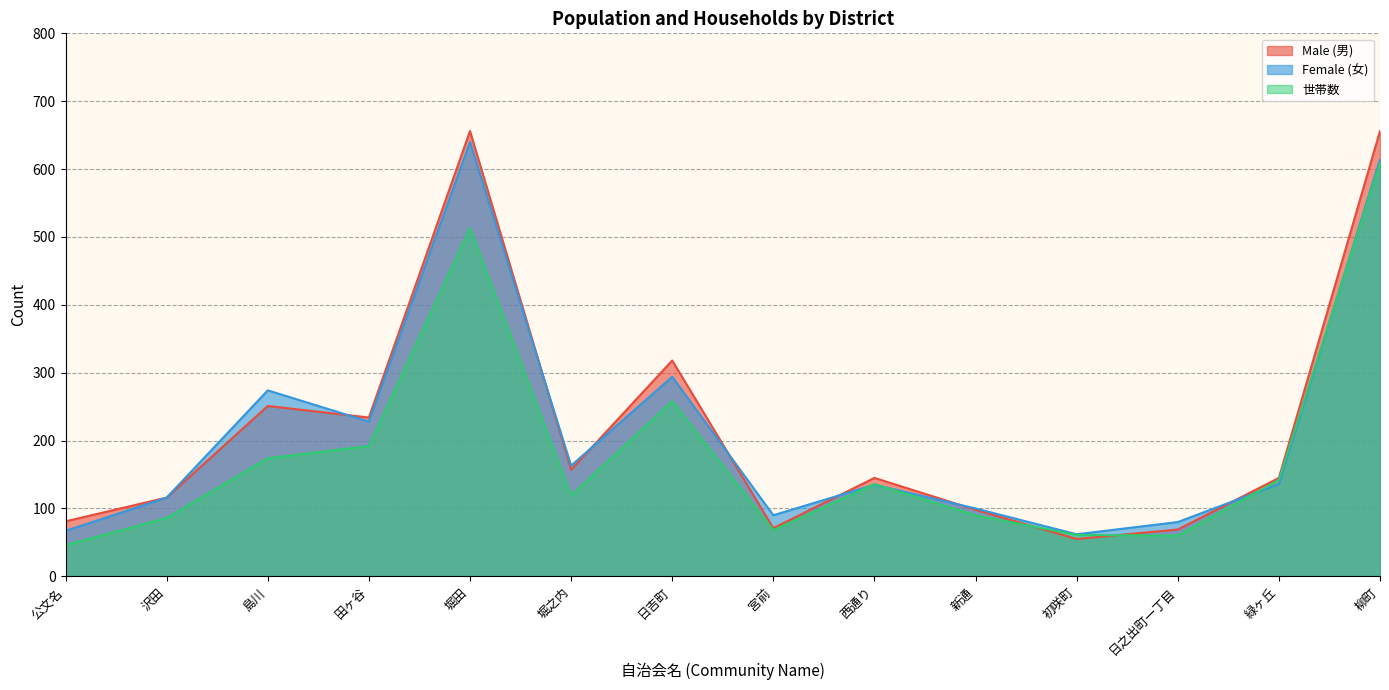

Where do Female (女) and 世帯数 first cross each other?

宮前 and 西通り